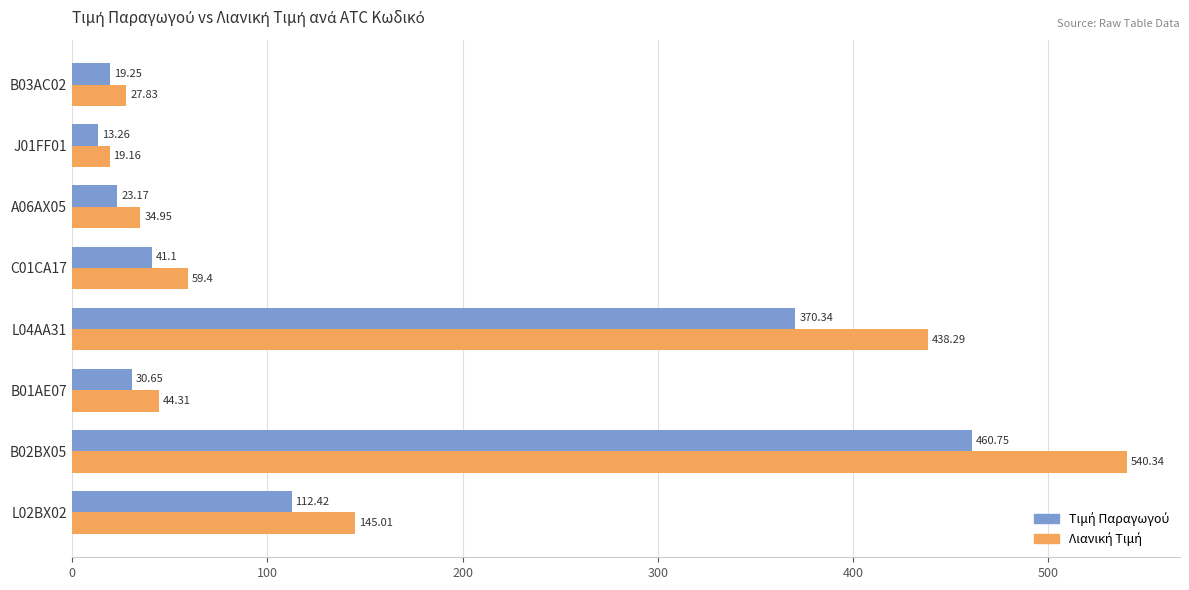

What is the spread (max minus min) of values at B01AE07?

13.7